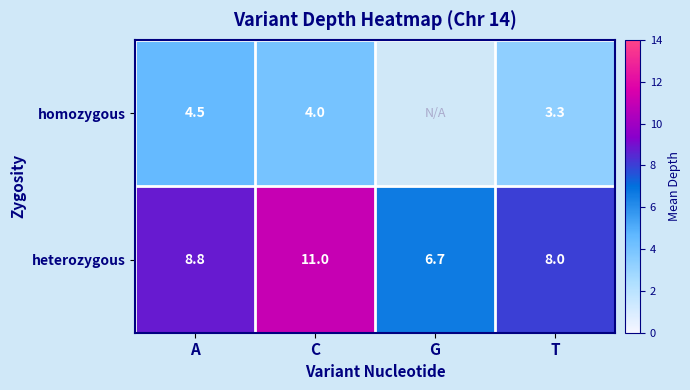

What is the difference between the second highest and second lowest values in the heterozygous series?

0.8